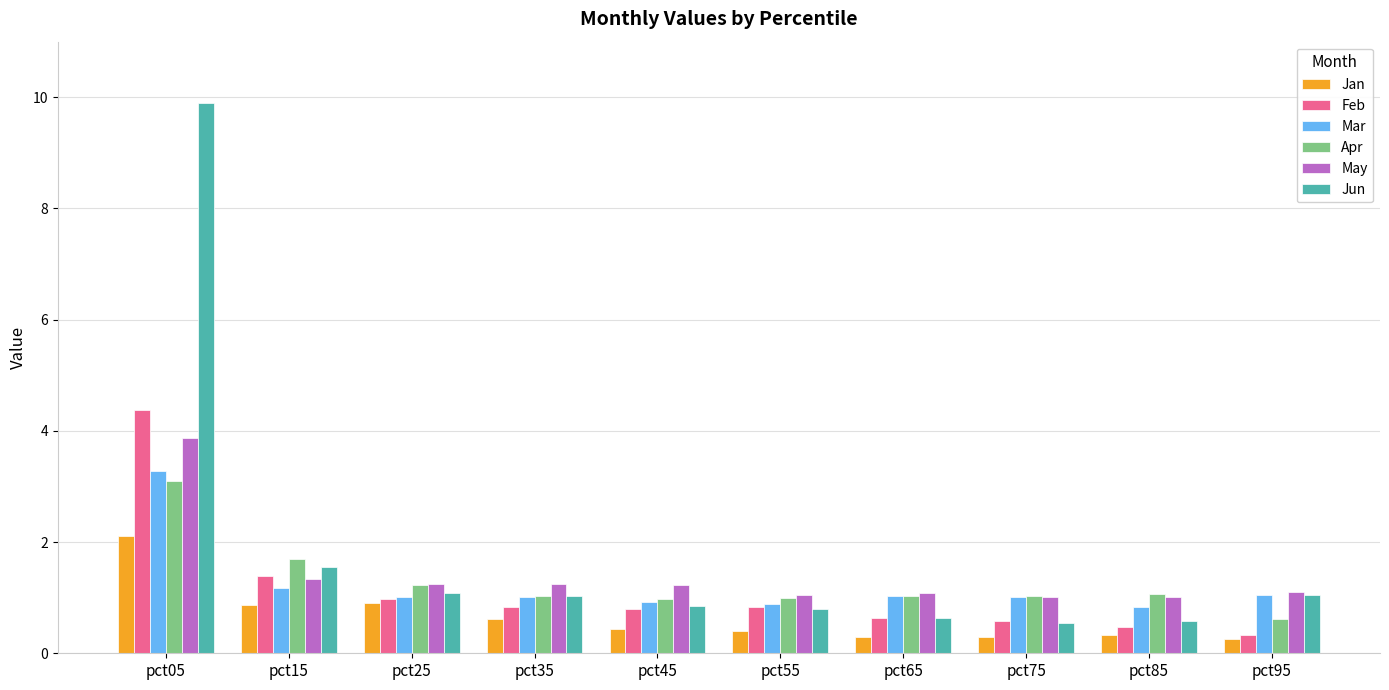

What is the minimum value for May?

1.0